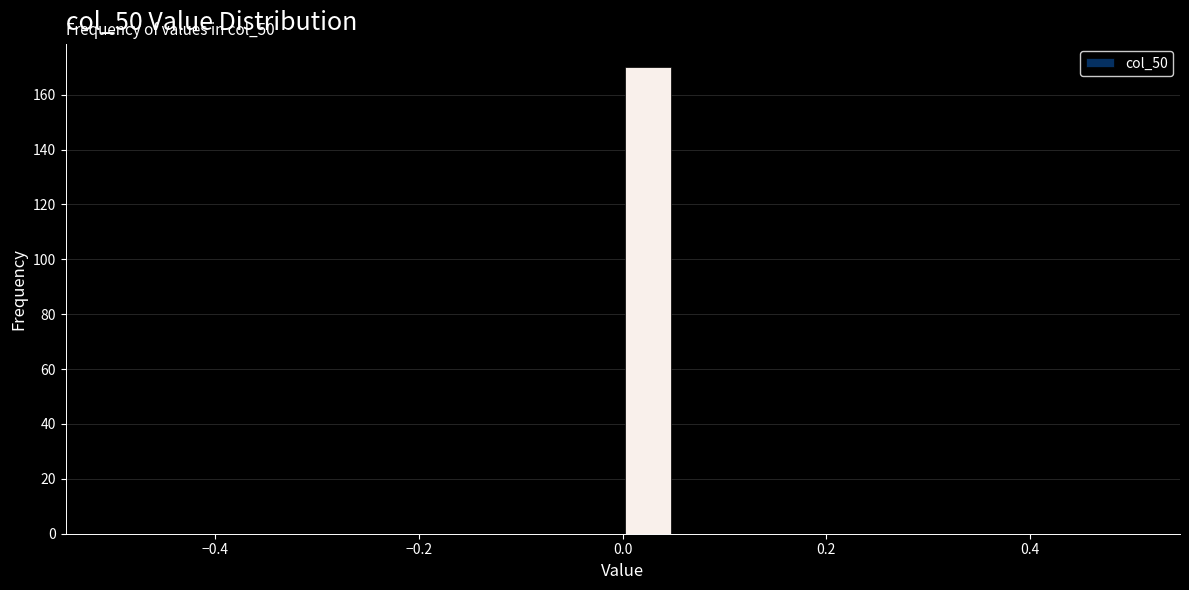

Read against the x-axis, roughly where is the centre of the tallest bar?

0.02